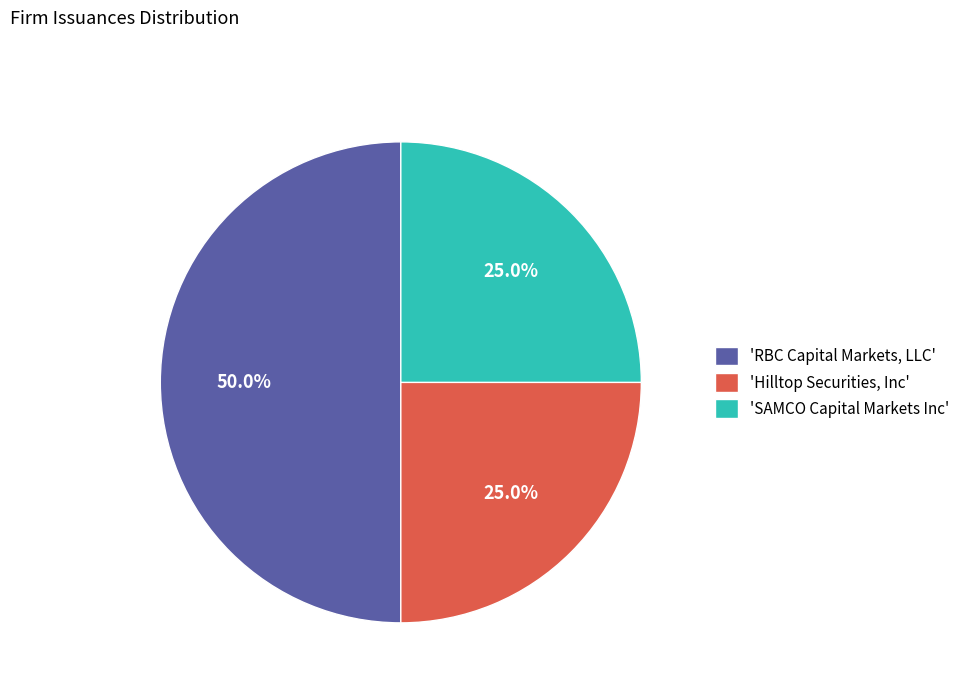

What portion of the pie excludes 'SAMCO Capital Markets Inc'?

75.0%